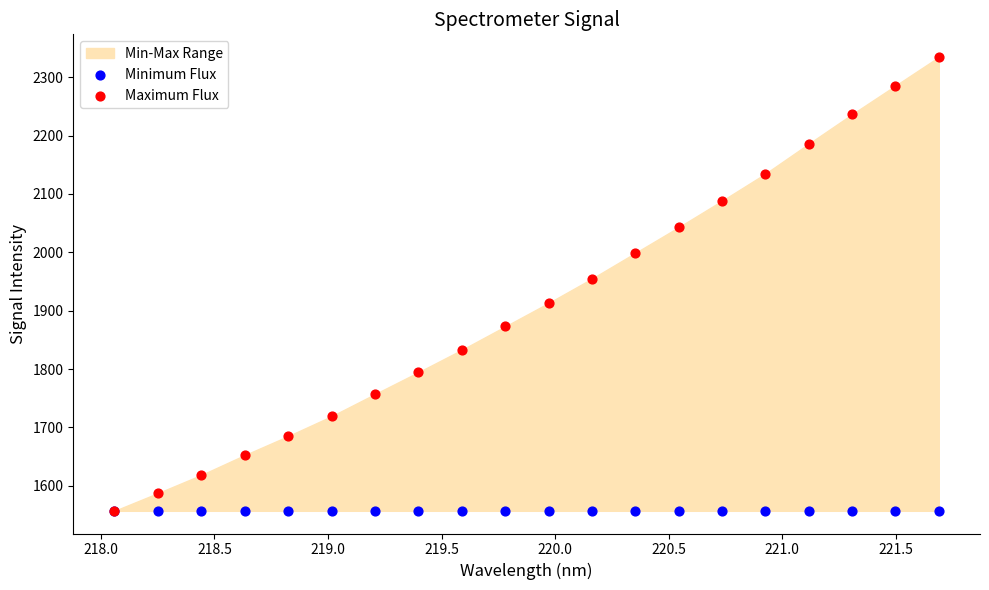

Which series contains the highest Y value?

Maximum Flux